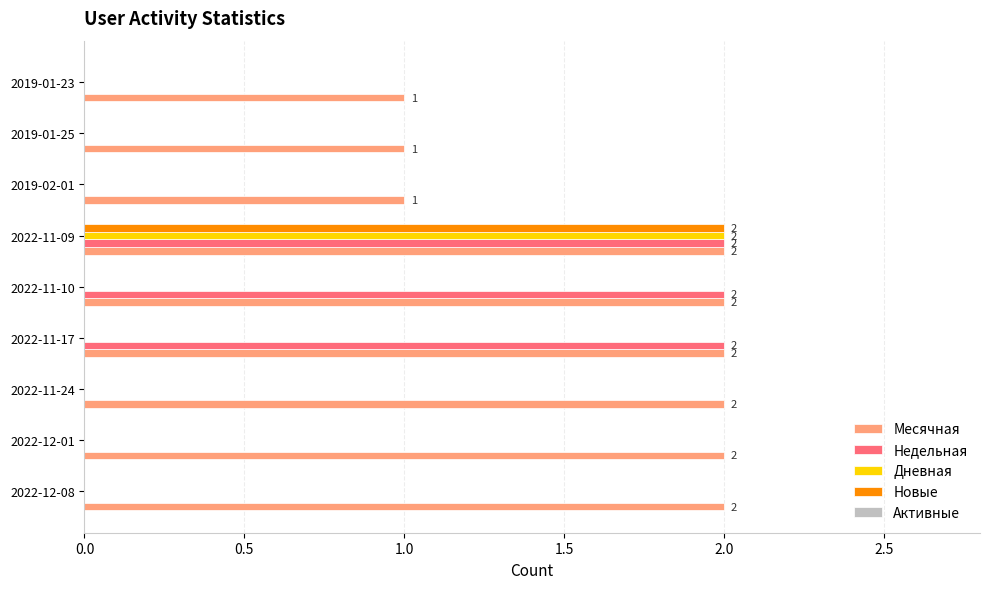

The Дневная series shows 1 at 2022-11-17. True or false?

False